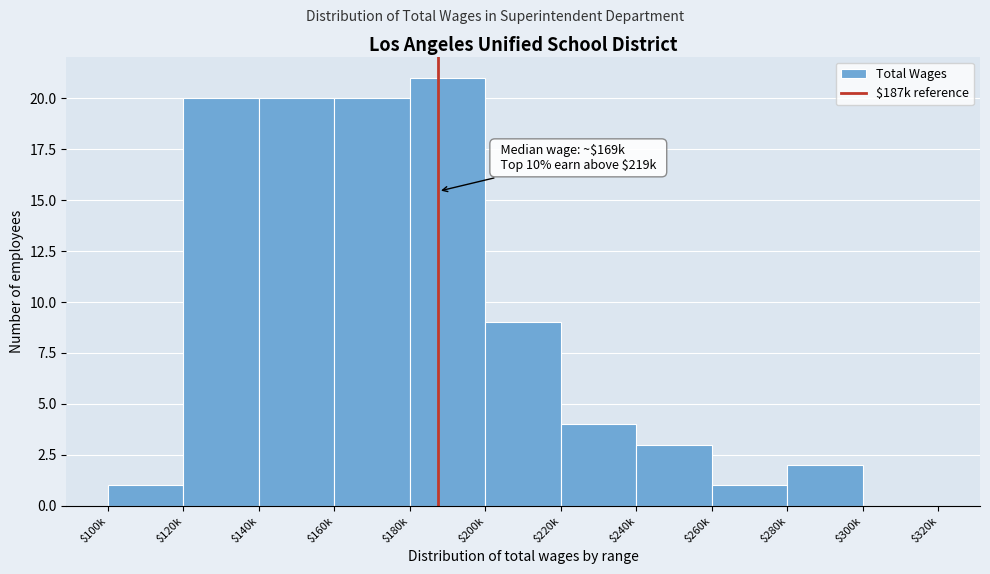

Which label corresponds to the largest value in the chart?

$180k